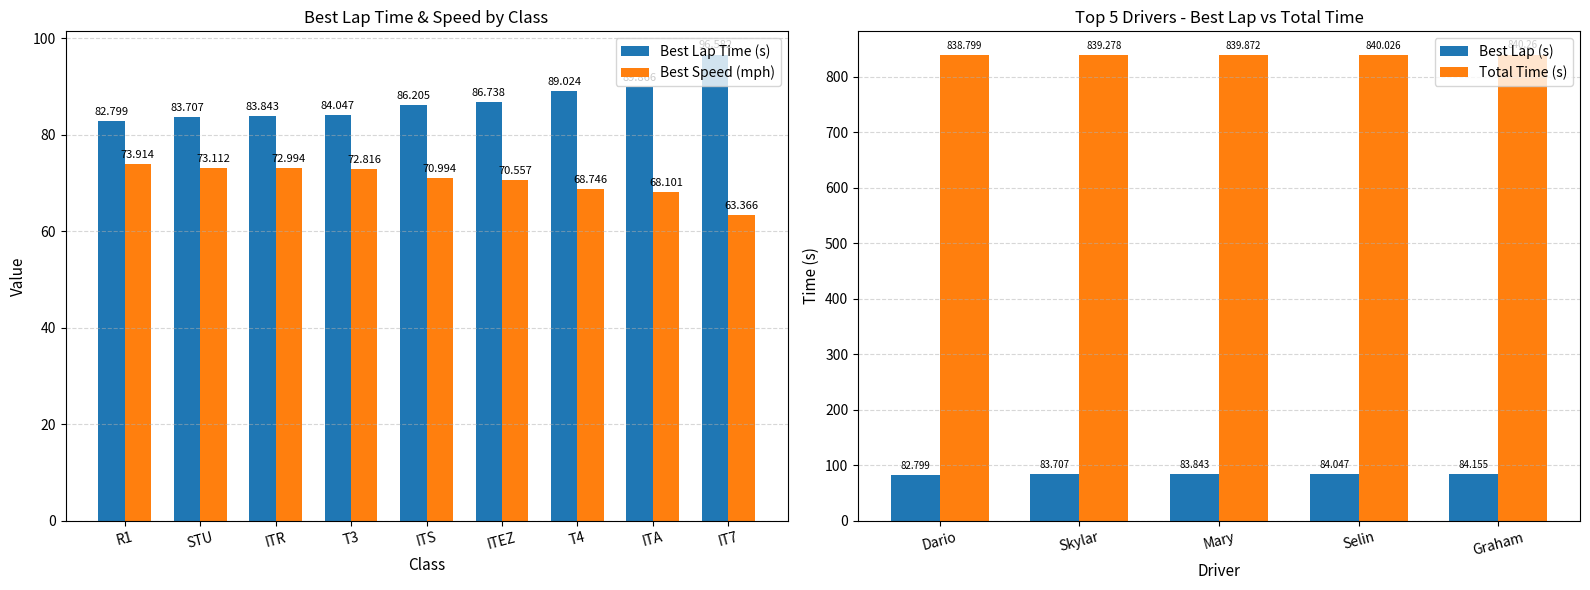

Is the value of Best Lap Time (s) at T4 greater than the value of Best Speed (mph) at ITR?

Yes